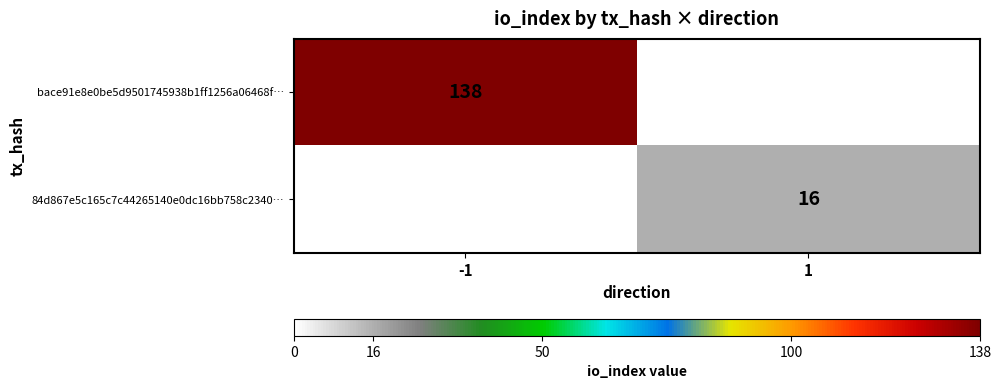

The bace91e8e0be5d9501745938b1ff1256a06468f… series shows 57 at -1. True or false?

False